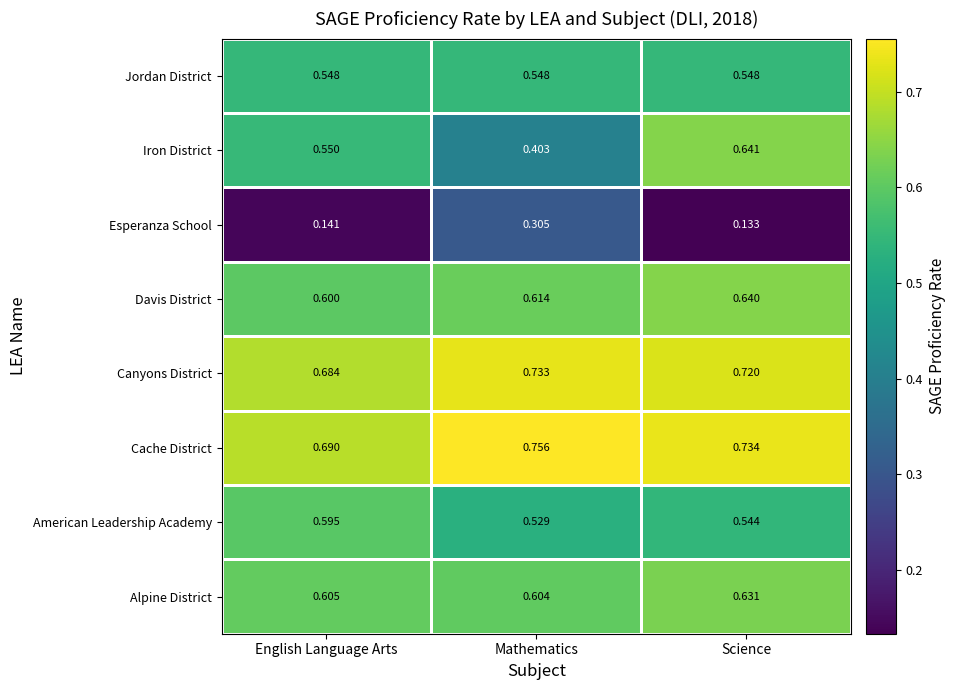

Where is Canyons District nearest to the value 0?

English Language Arts